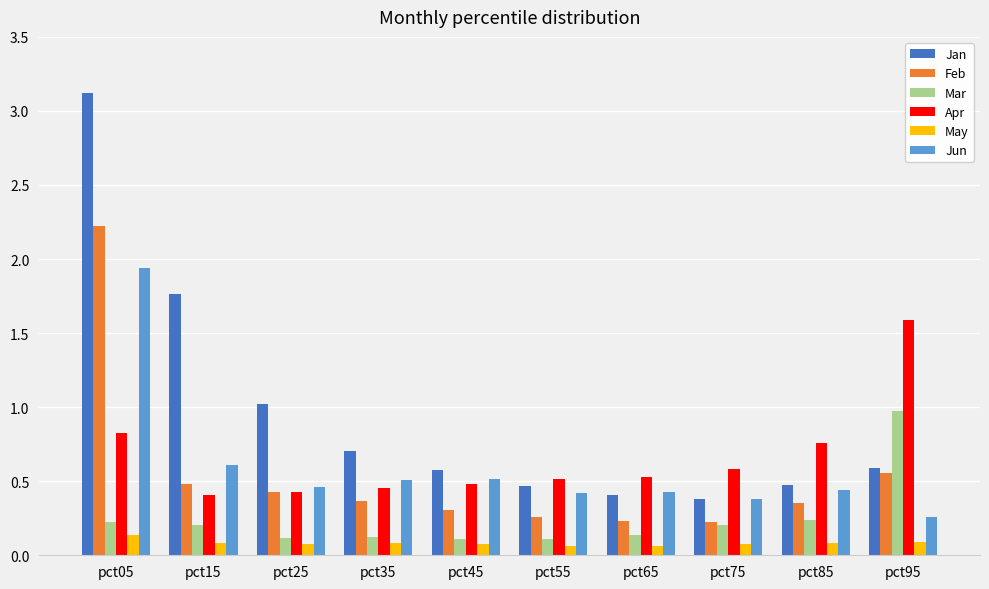

How many categories are shown in the chart?

10